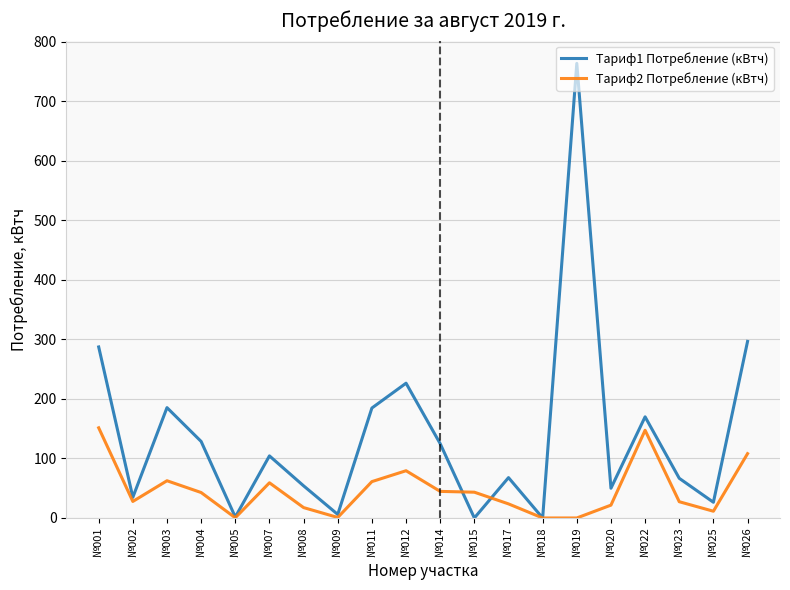

Which series changed the most between №002 and №003?

Тариф1 Потребление (кВтч)